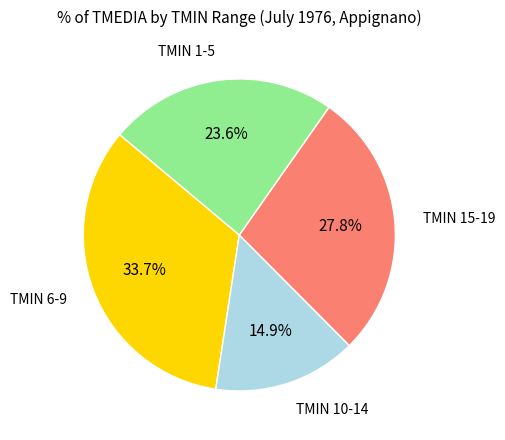

Does any single category account for the majority?

No